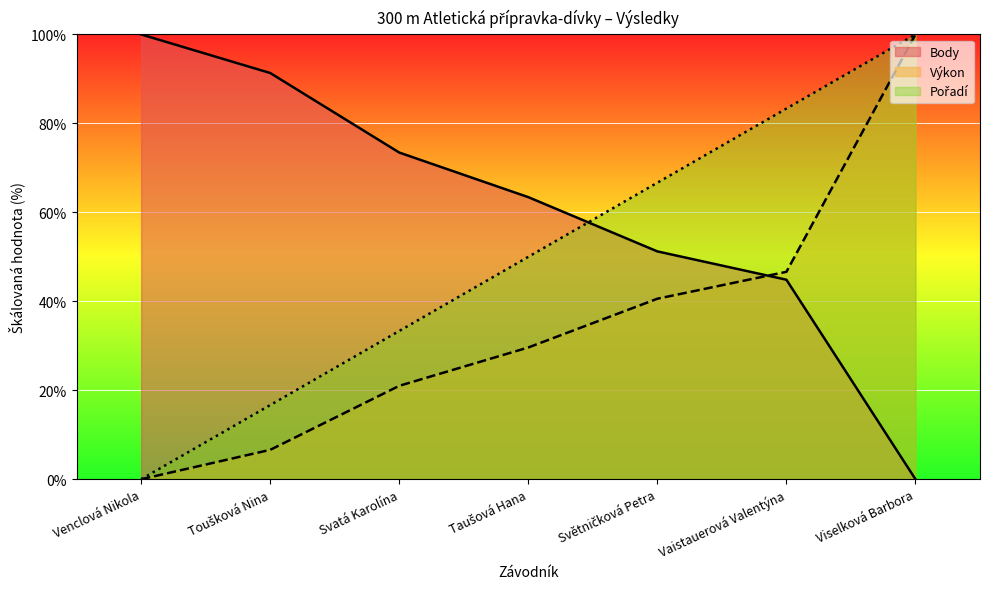

What is the difference between the Výkon values at Toušková Nina and Světničková Petra?

34.0